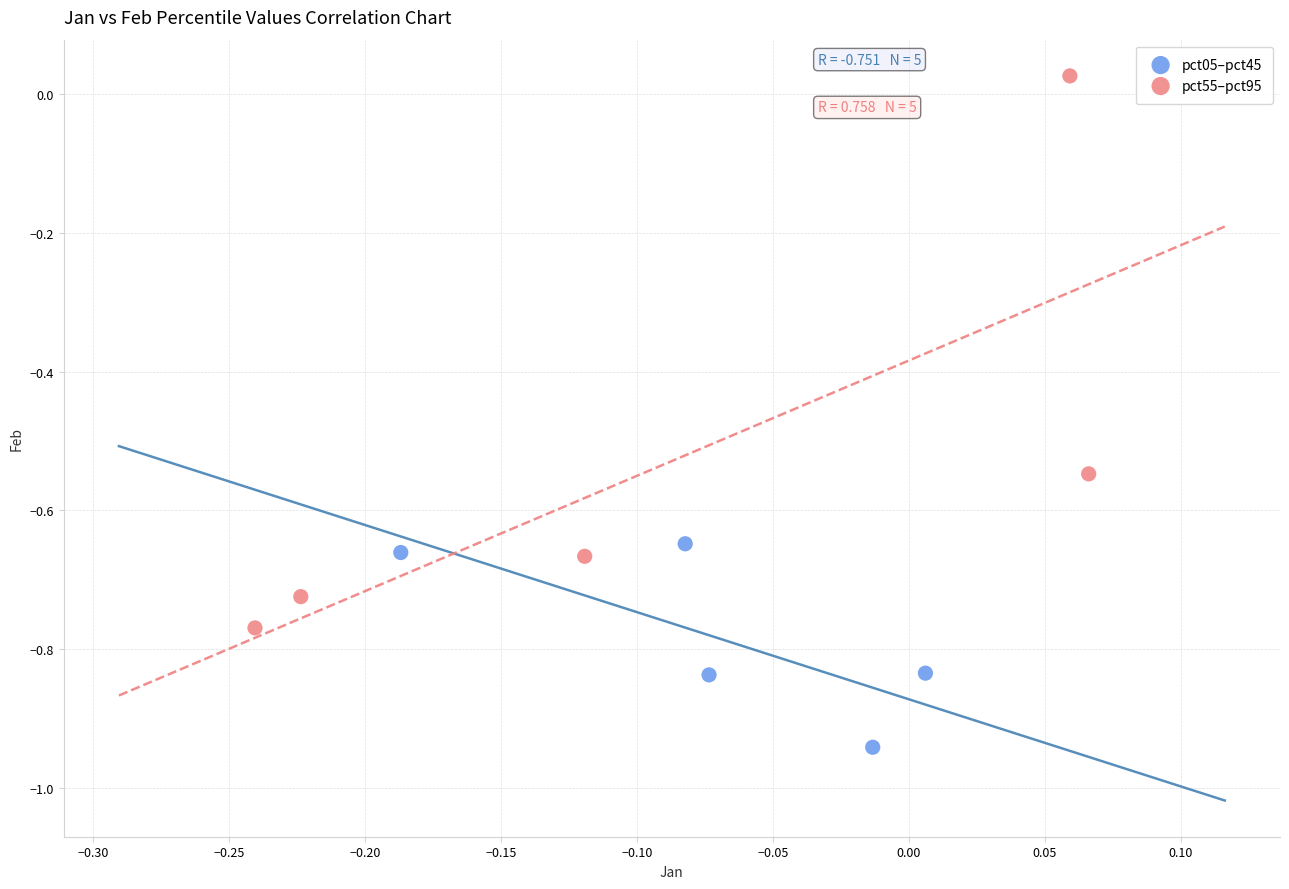

Which series reaches the maximum Y coordinate?

pct55–pct95